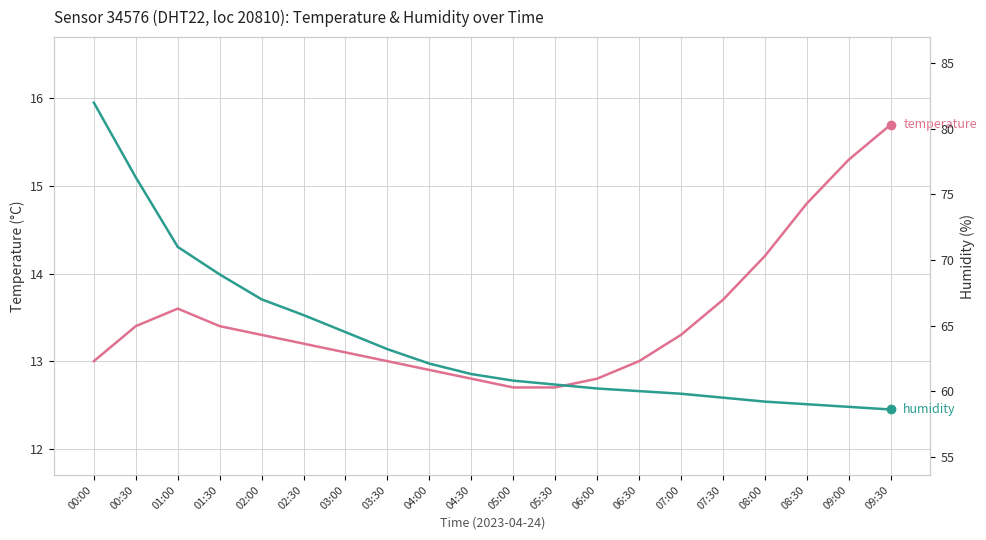

True or false: humidity has a value of 63.2 at 03:30.

True